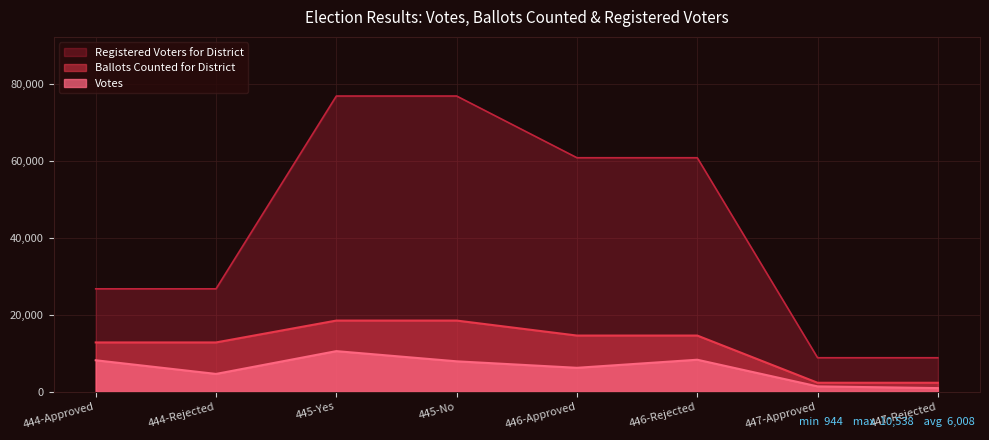

Does the chart display data point markers on the line(s)?

No